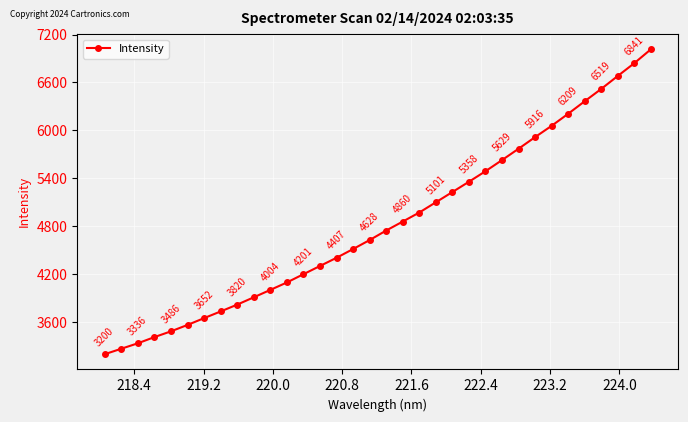

What is the value of the 16th point from the left?

4516.1